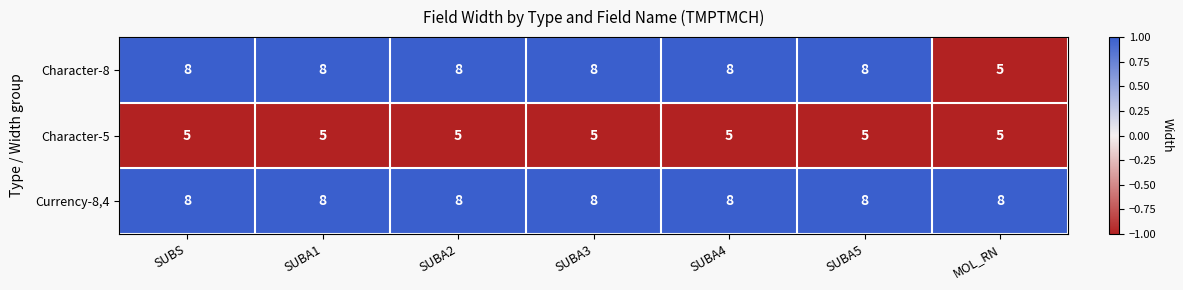

What value does the Currency-8,4 series have at MOL_RN?

8